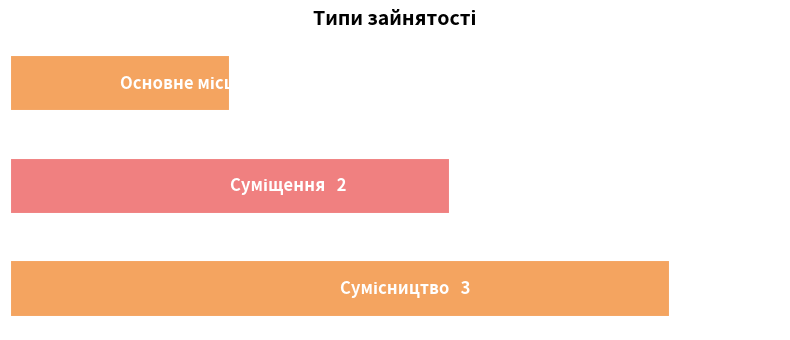

What is the average value?

2